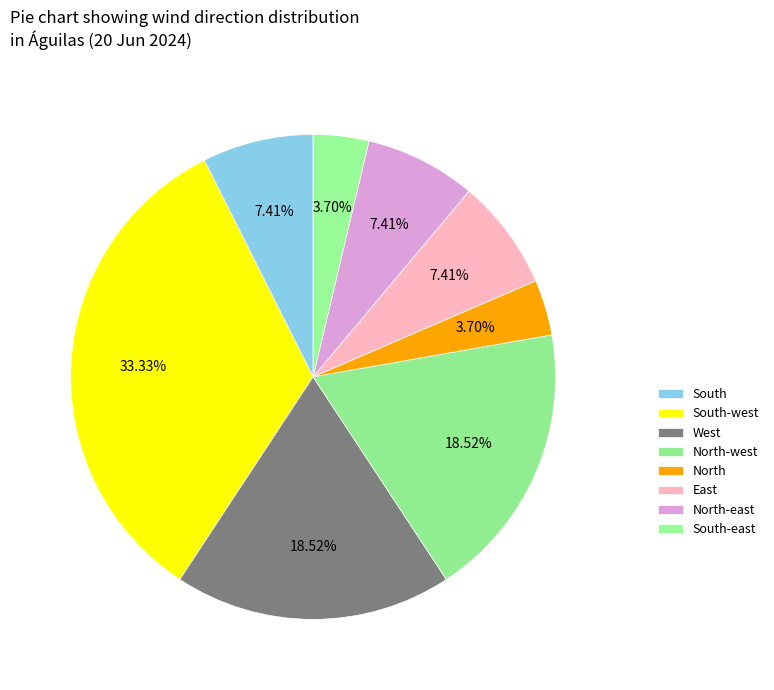

How many segments does this pie chart have?

8